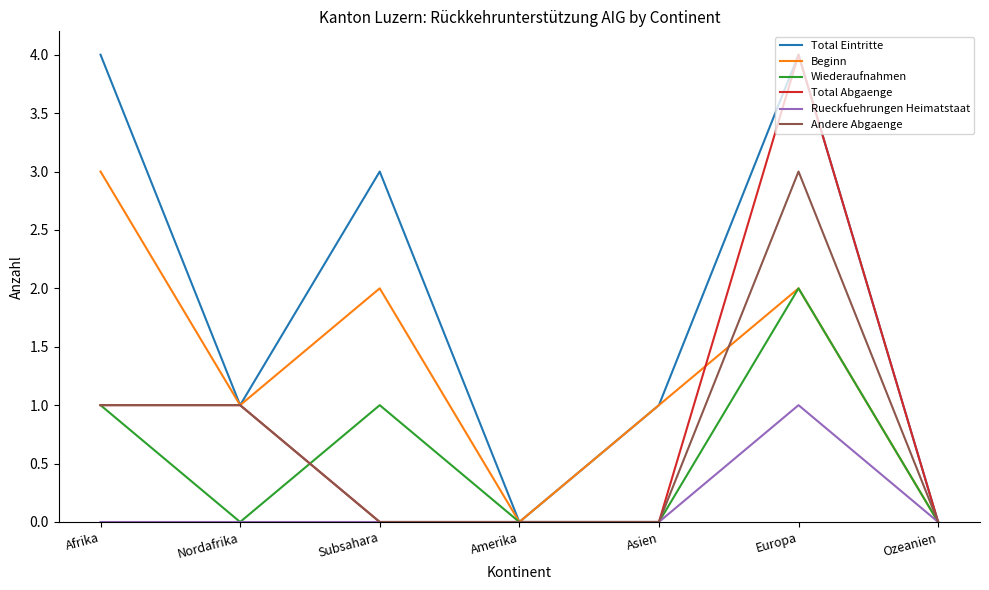

True or false: Andere Abgaenge and Wiederaufnahmen intersect in this chart.

True